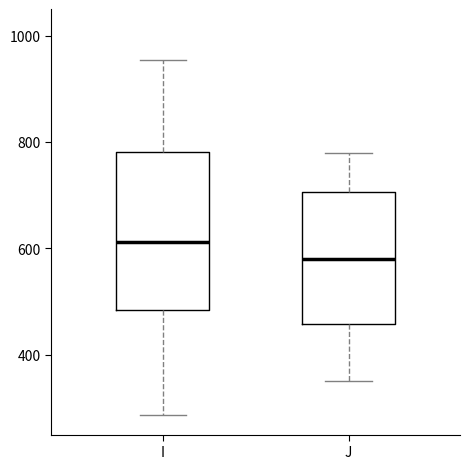

Reading left to right, read every box against the y-axis: the position of its median line, the range the box covers, and the ends of its whiskers. The values are not printed on the chart, so give them approximately, as read against the axis.

I: median 620, box 480 to 780, whiskers 280 to 960
J: median 580, box 460 to 700, whiskers 360 to 780